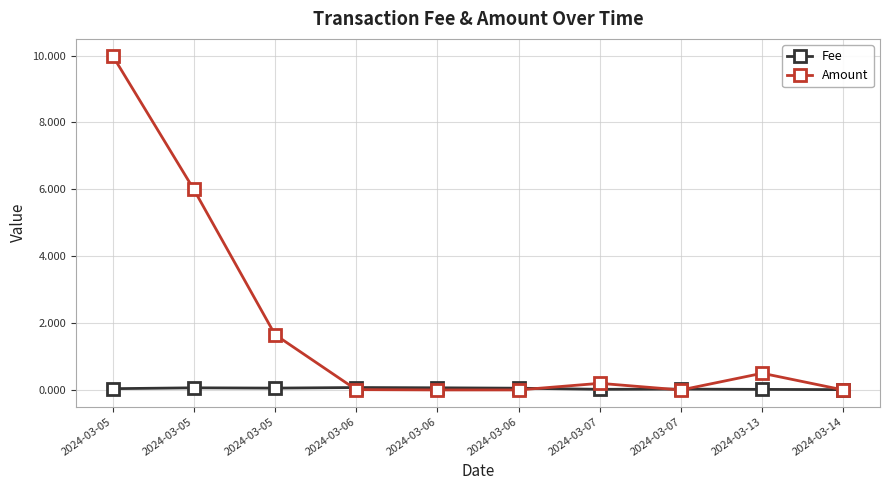

How many series are shown in this chart?

2